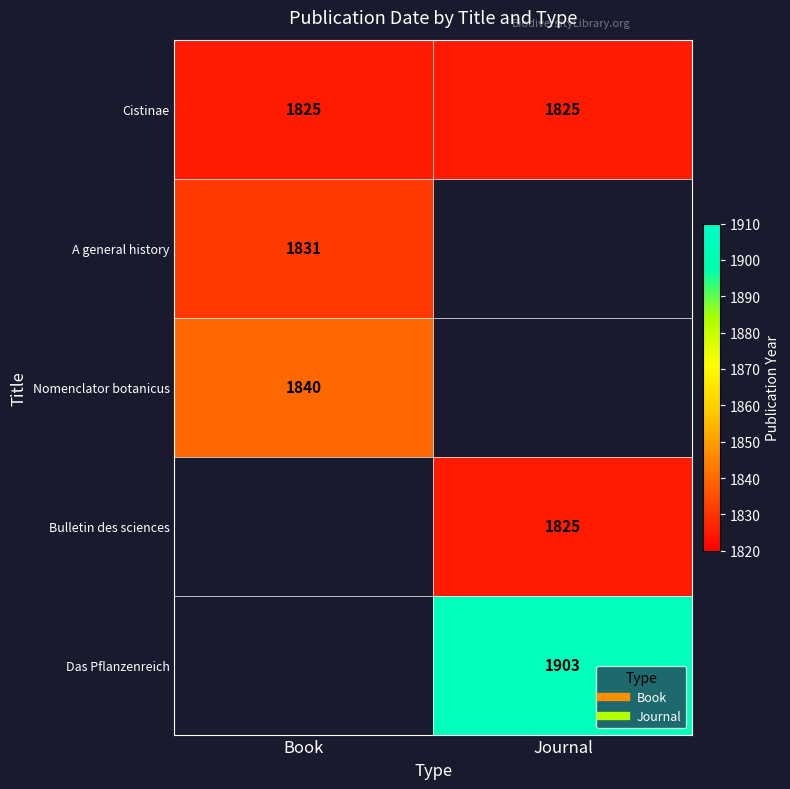

Is the value of Nomenclator botanicus at Book greater than the value of Das Pflanzenreich at Journal?

No